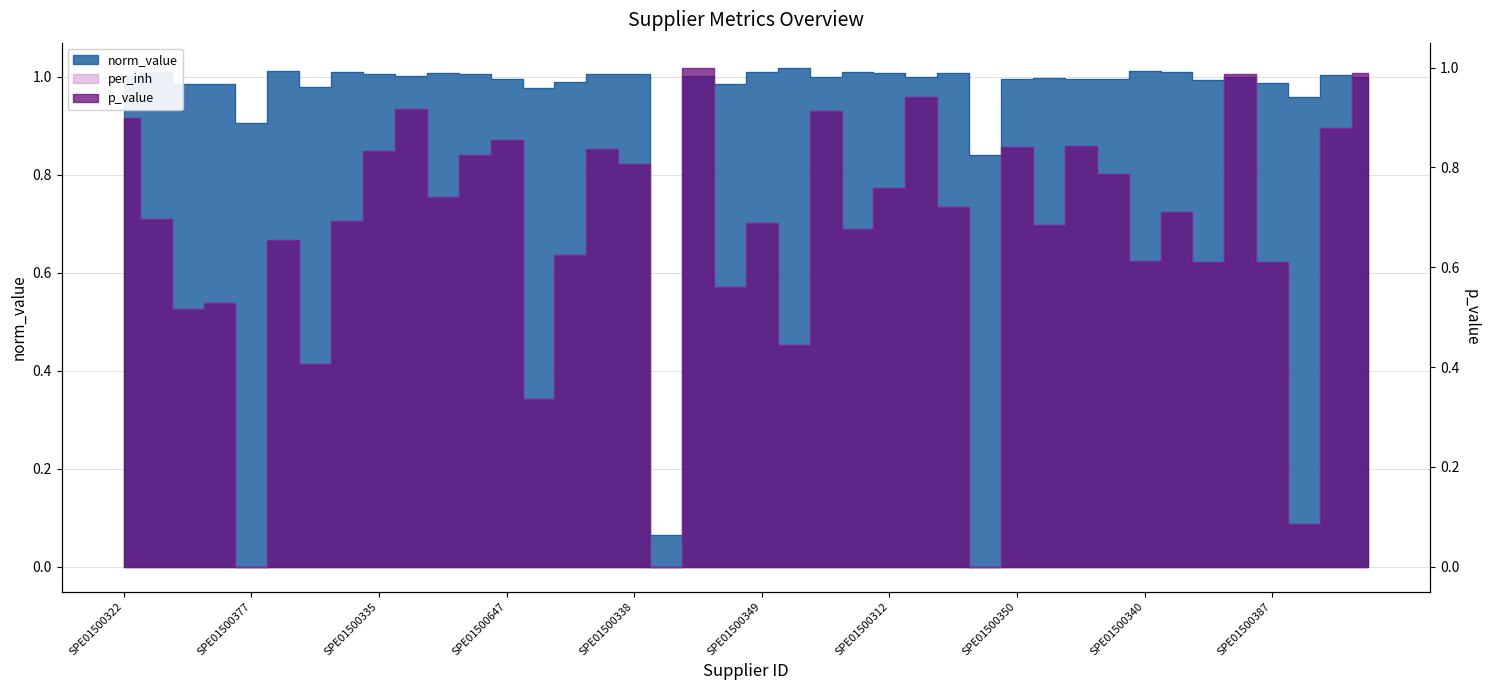

True or false: p_value has more than 1 interior local peaks.

True